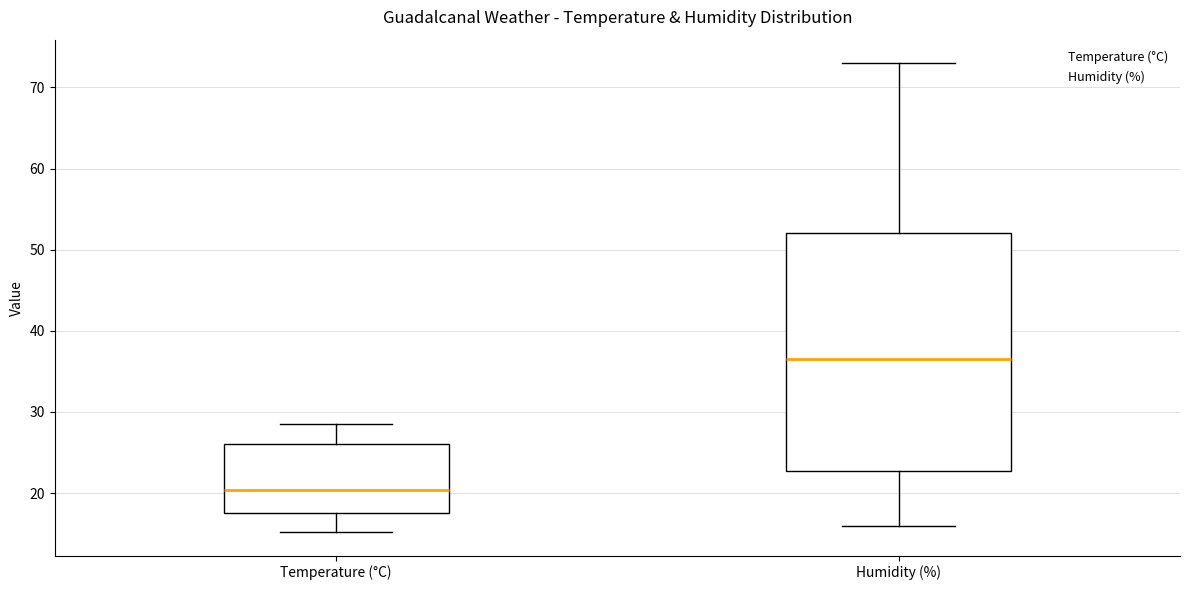

Where is the upper edge of the box for Humidity (%) on the y-axis? The values are not printed on the chart, so give them approximately, as read against the axis.

52